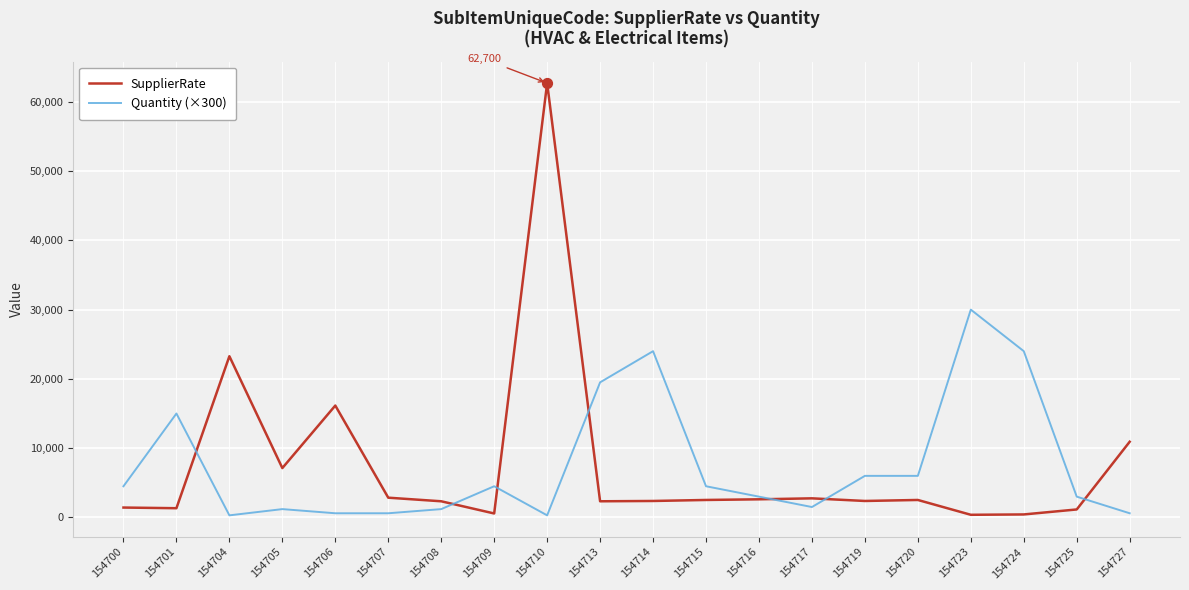

Which series has the widest spread of values?

SupplierRate